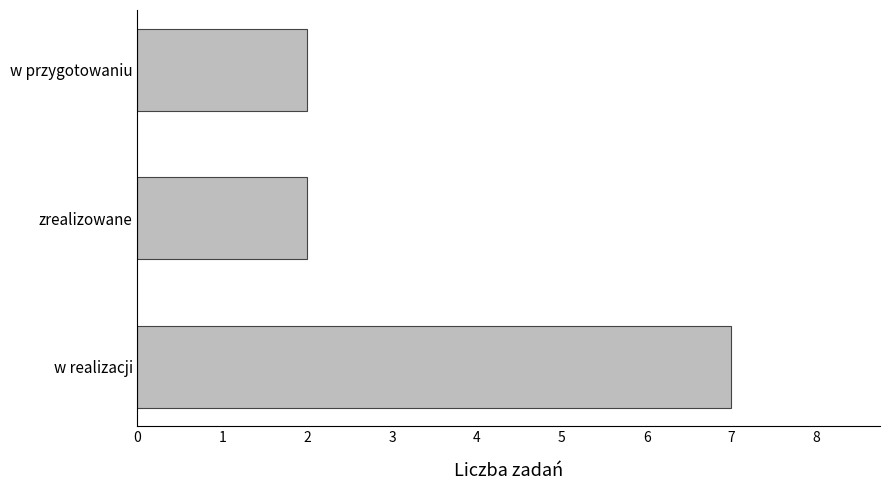

How many values are between 2 and 7?

3